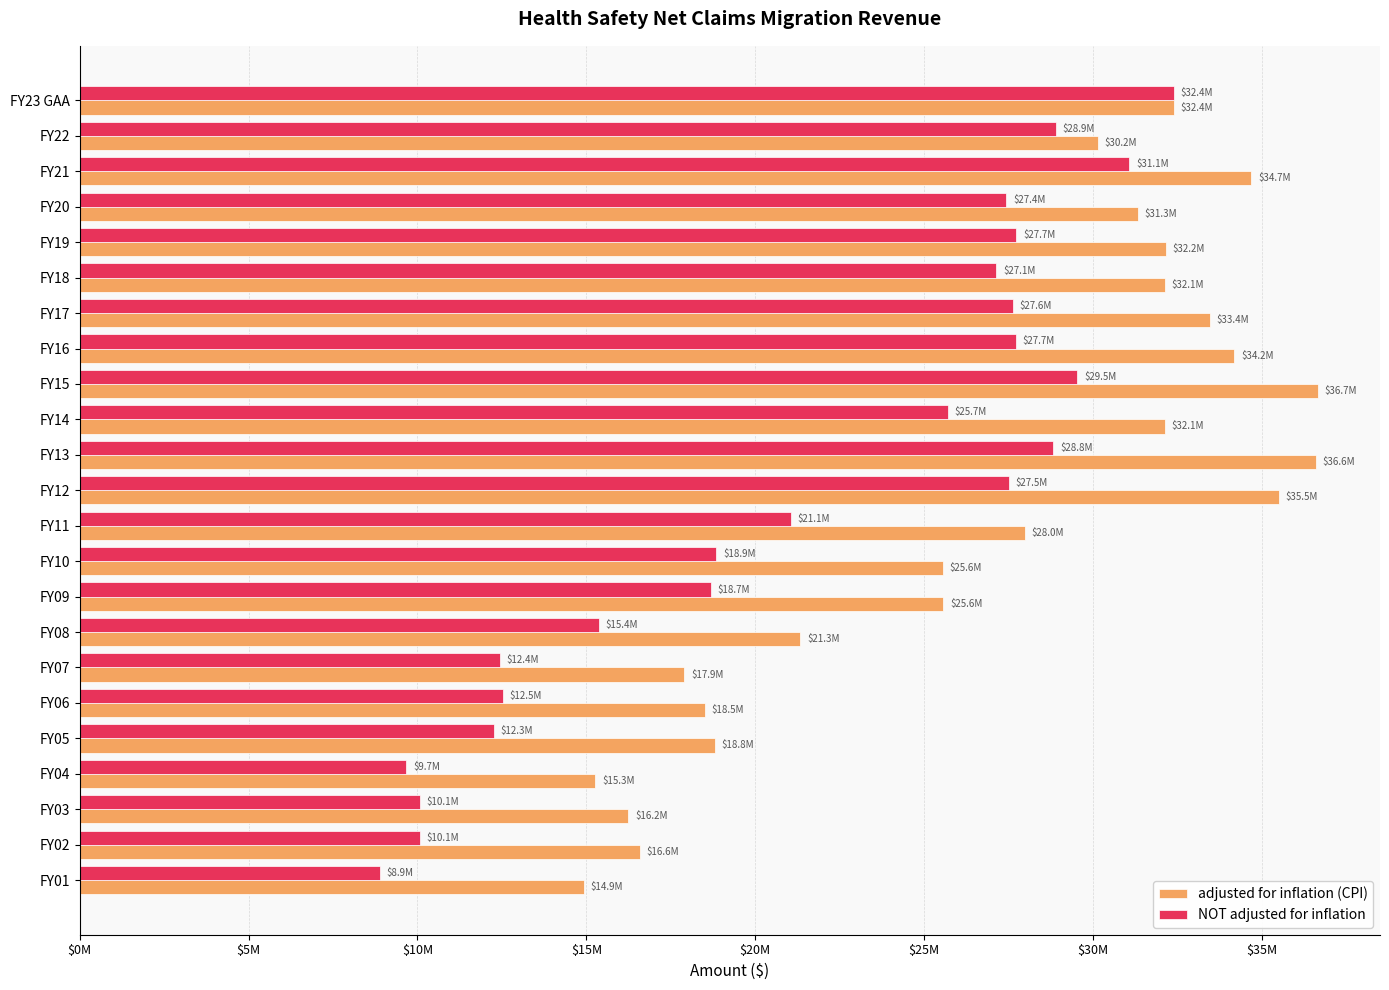

What are all the series names shown in the legend?

adjusted for inflation (CPI), NOT adjusted for inflation